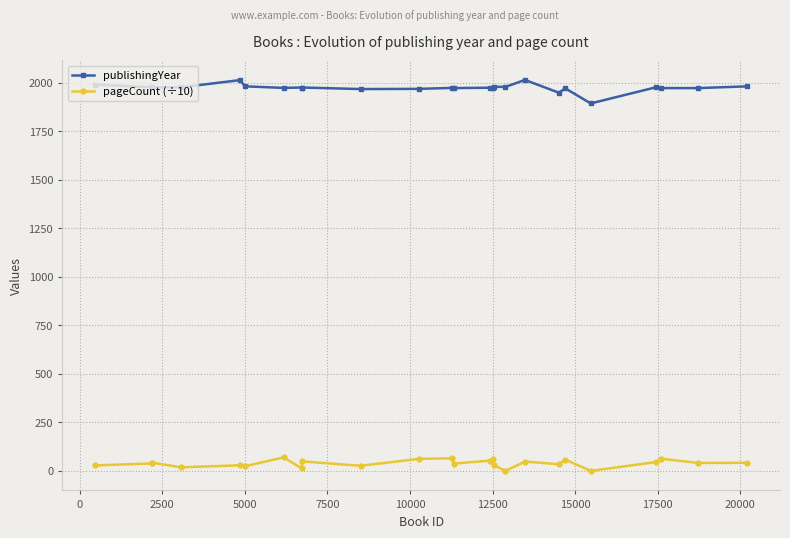

True or false: publishingYear and pageCount (÷10) intersect in this chart.

False